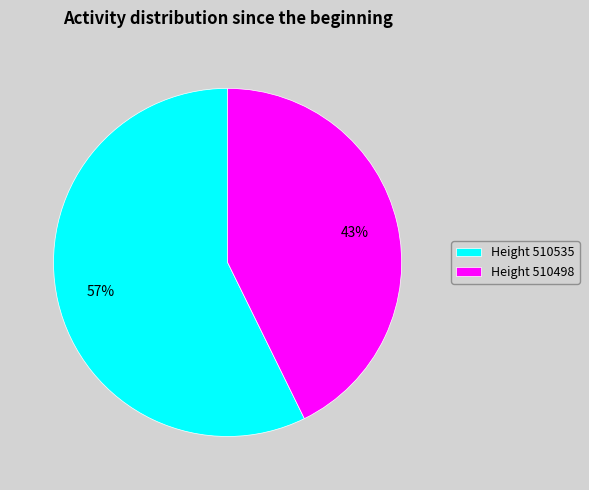

Between Height 510498 and Height 510535, which is larger?

Height 510535